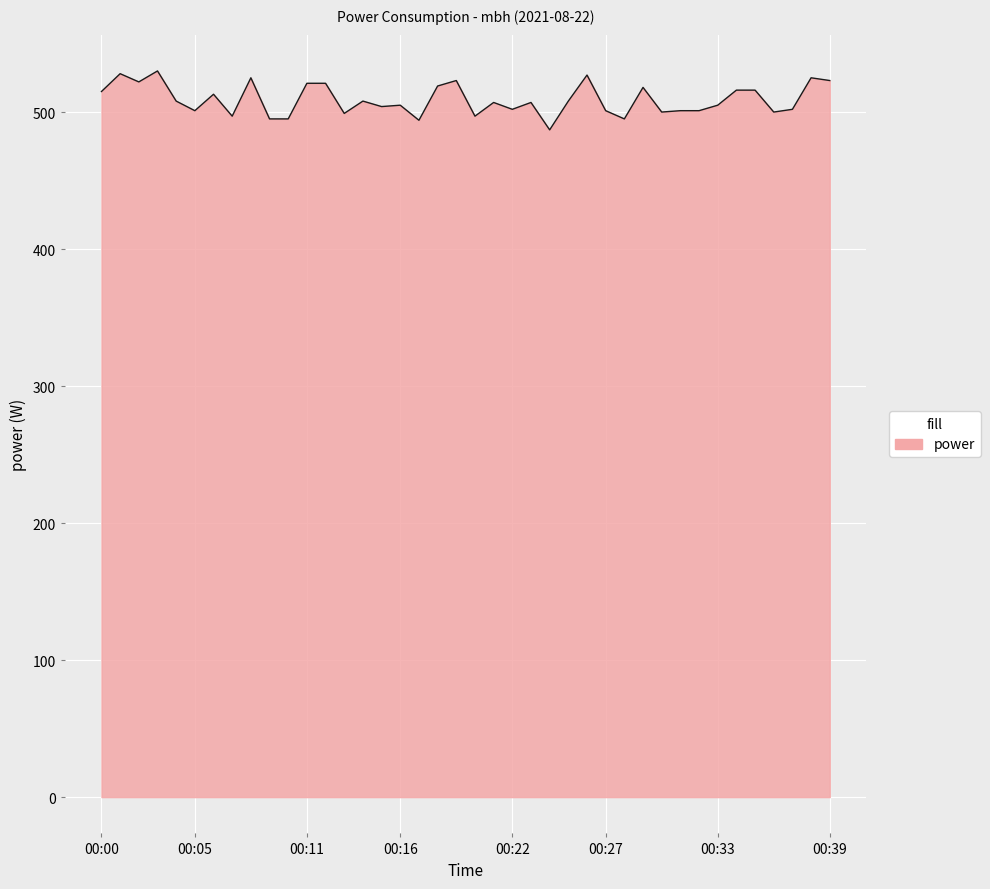

What is the smallest value displayed?

487